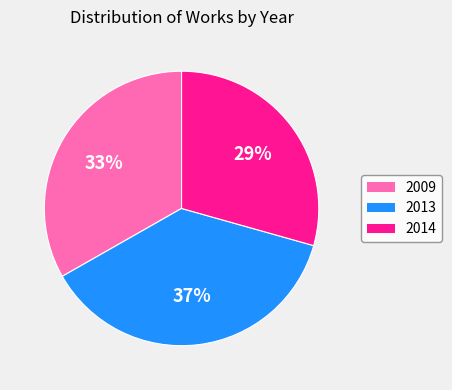

Which has a higher value, 2013 or 2009?

2013